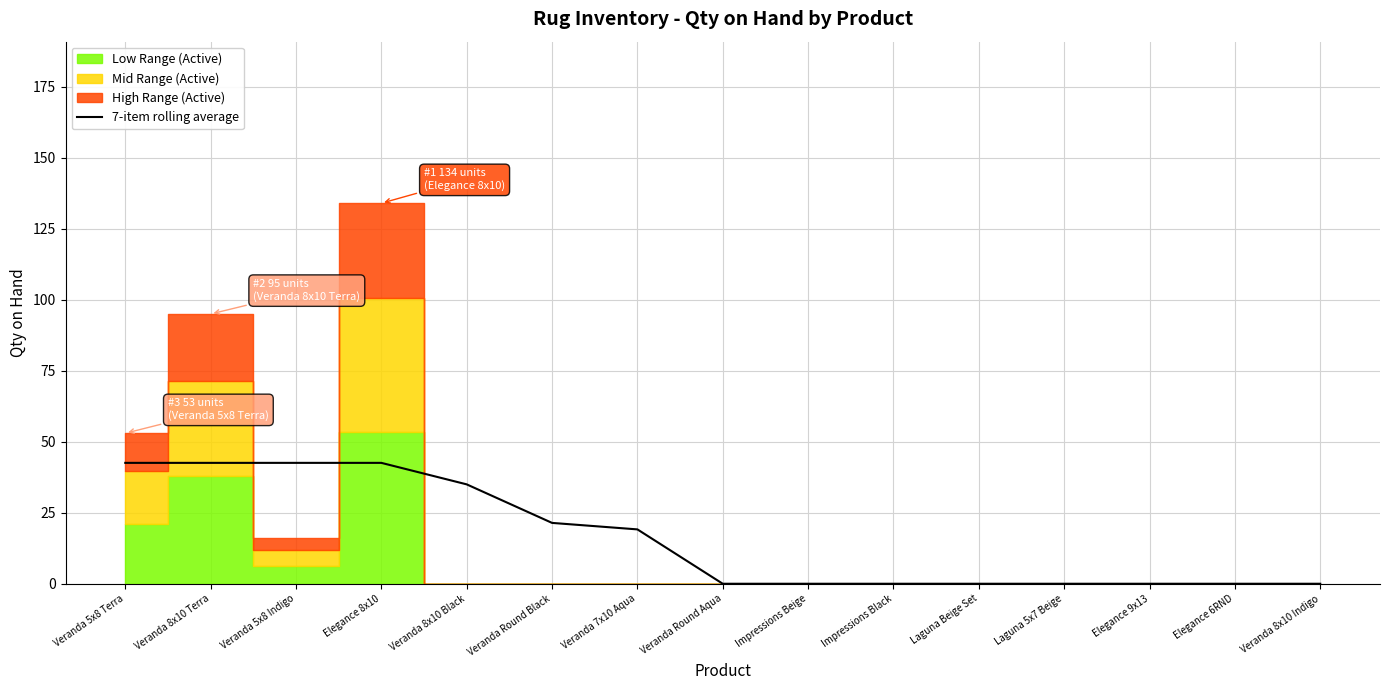

Is it true that the value at Impressions Black is -19.6?

False